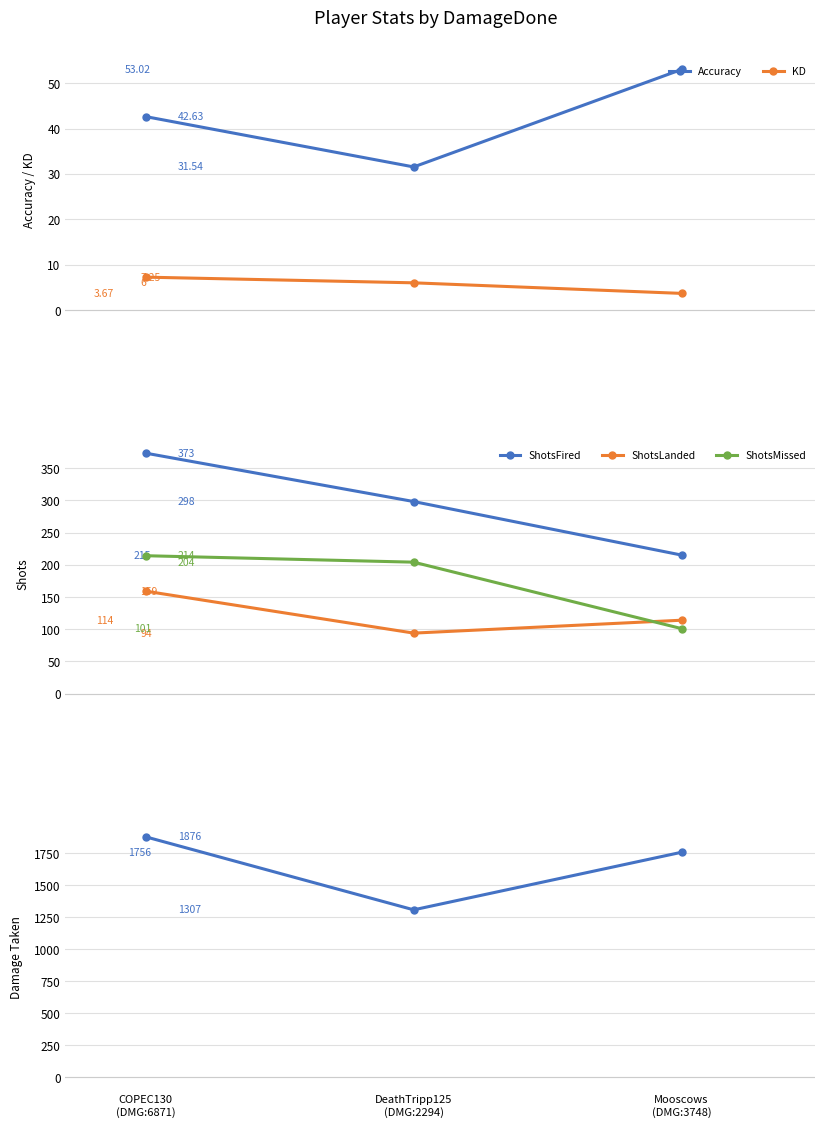

What is the sum of the ShotsMissed values at Mooscows
(DMG:3748) and DeathTripp125
(DMG:2294)?

305.0